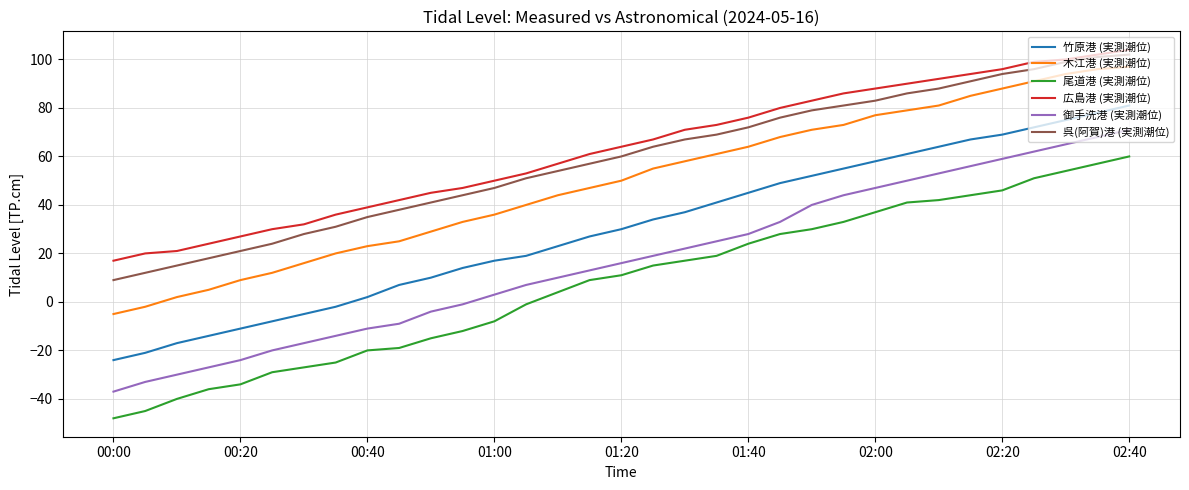

True or false: 木江港 (実測潮位) and 御手洗港 (実測潮位) cross at least once.

False